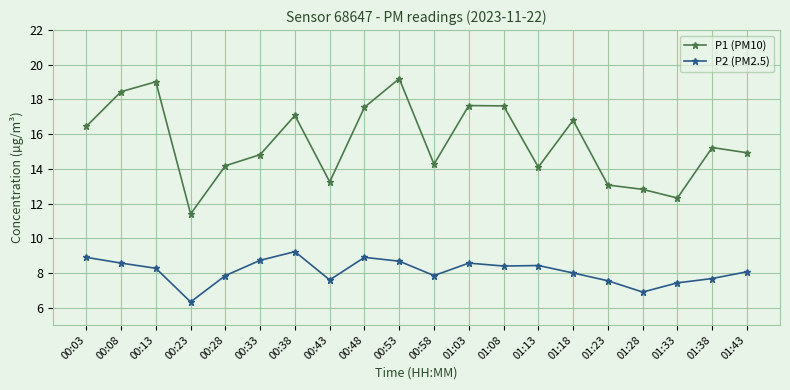

What is the label of the 2nd point from the left?

00:08